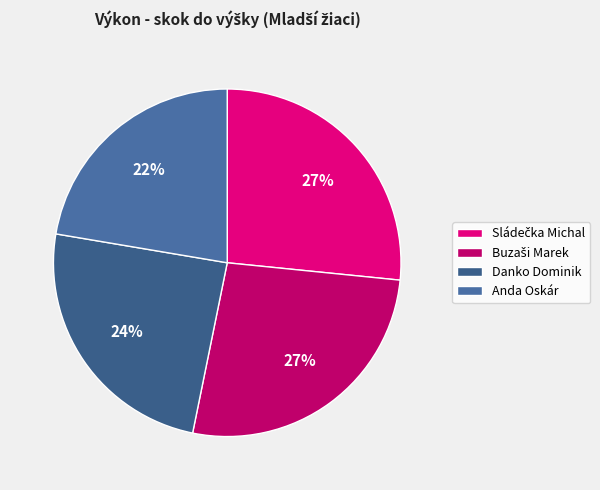

Count the number of slices in the pie.

4